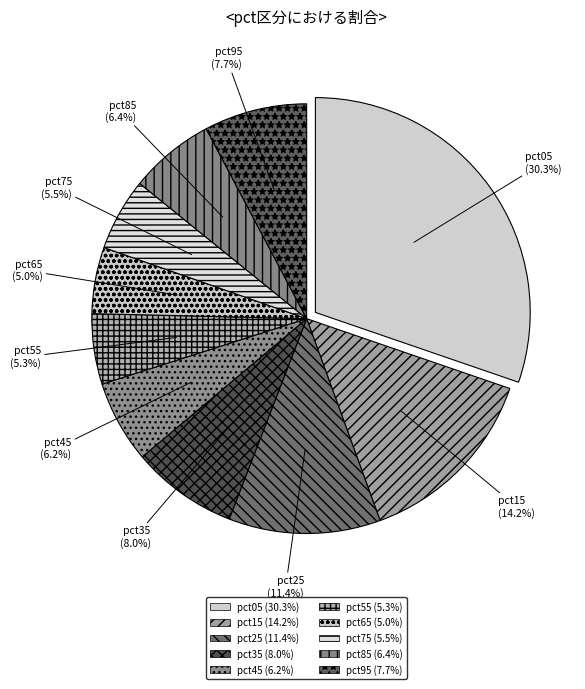

To the nearest percent, what is the combined percentage of pct45 and pct05?

36%